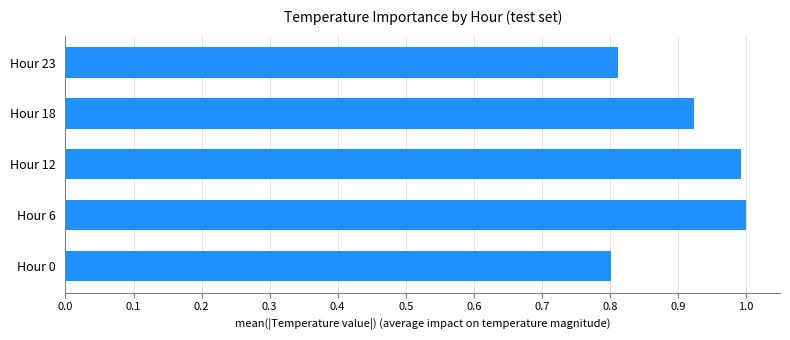

What is the maximum value shown in the chart?

1.0